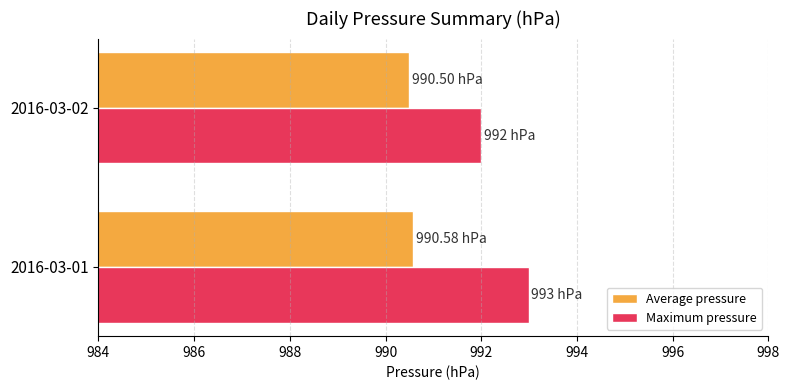

List the series in order of their overall mean, highest first.

Maximum pressure, Average pressure